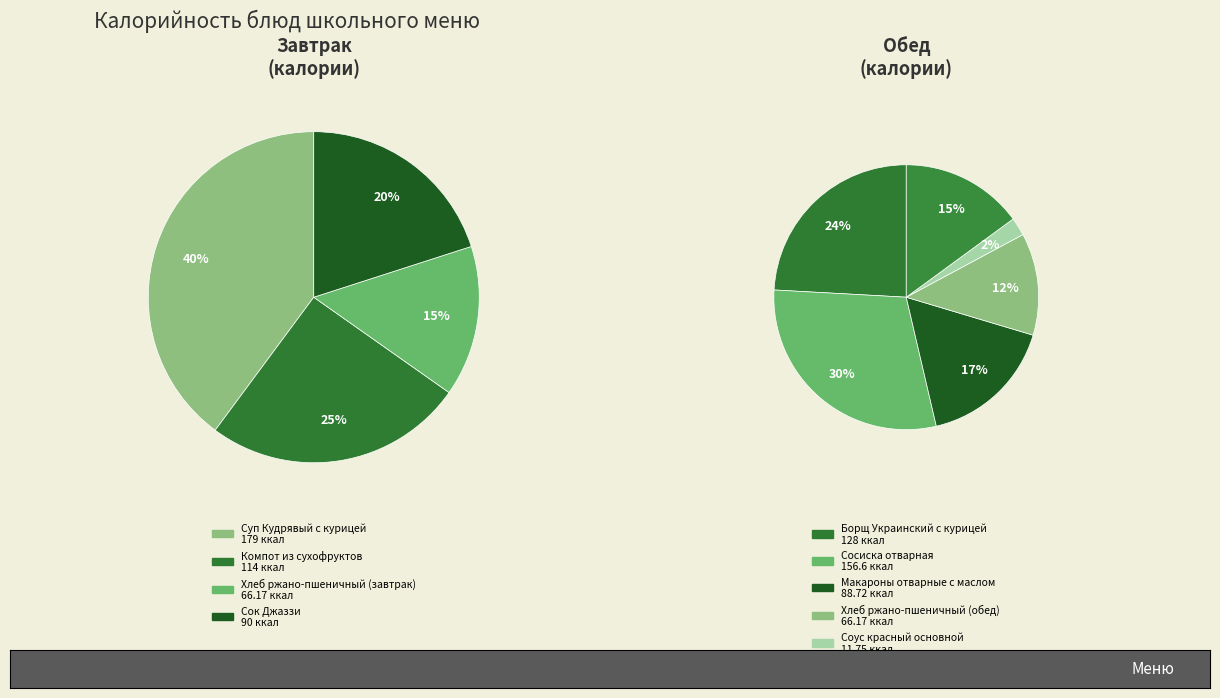

How much of the chart is everything except Борщ Украинский с курицей?

86.9%